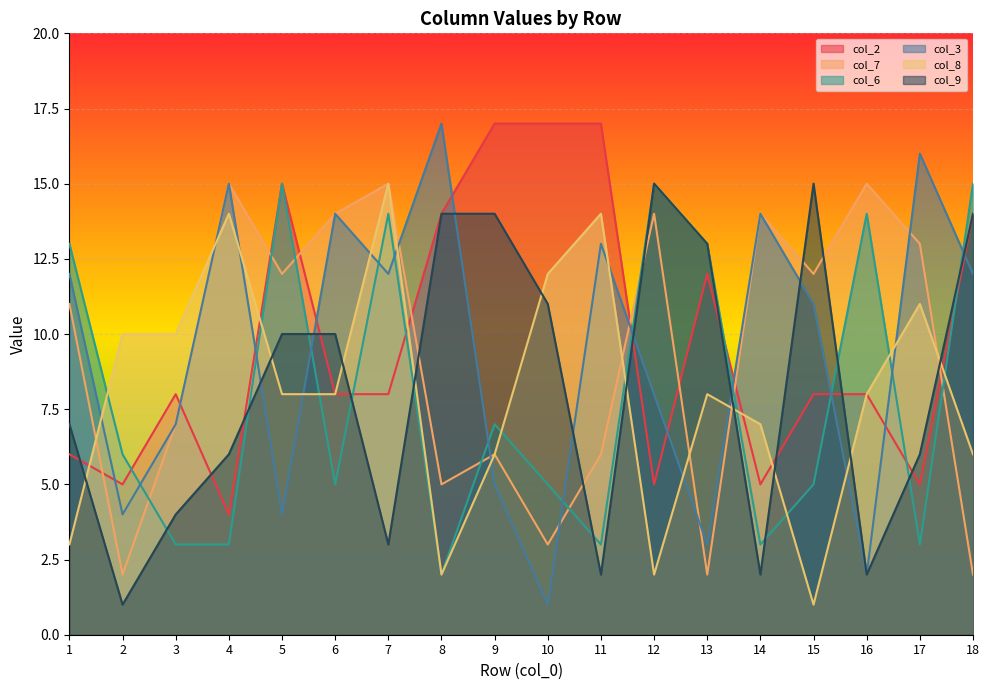

In col_2, how many points are higher than both neighbors (excluding endpoints)?

3